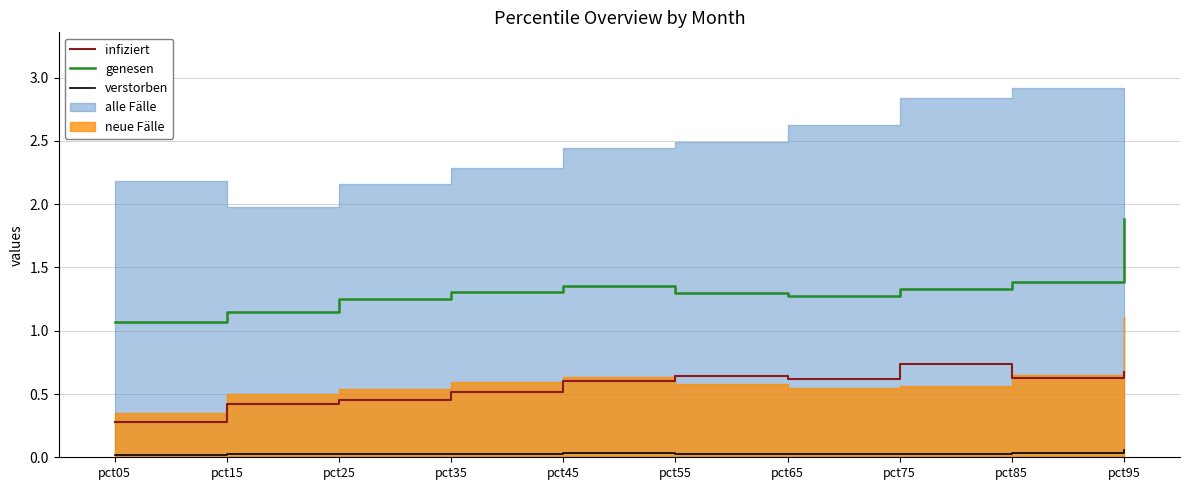

The value of verstorben at pct15 is 0.0. True or false?

False